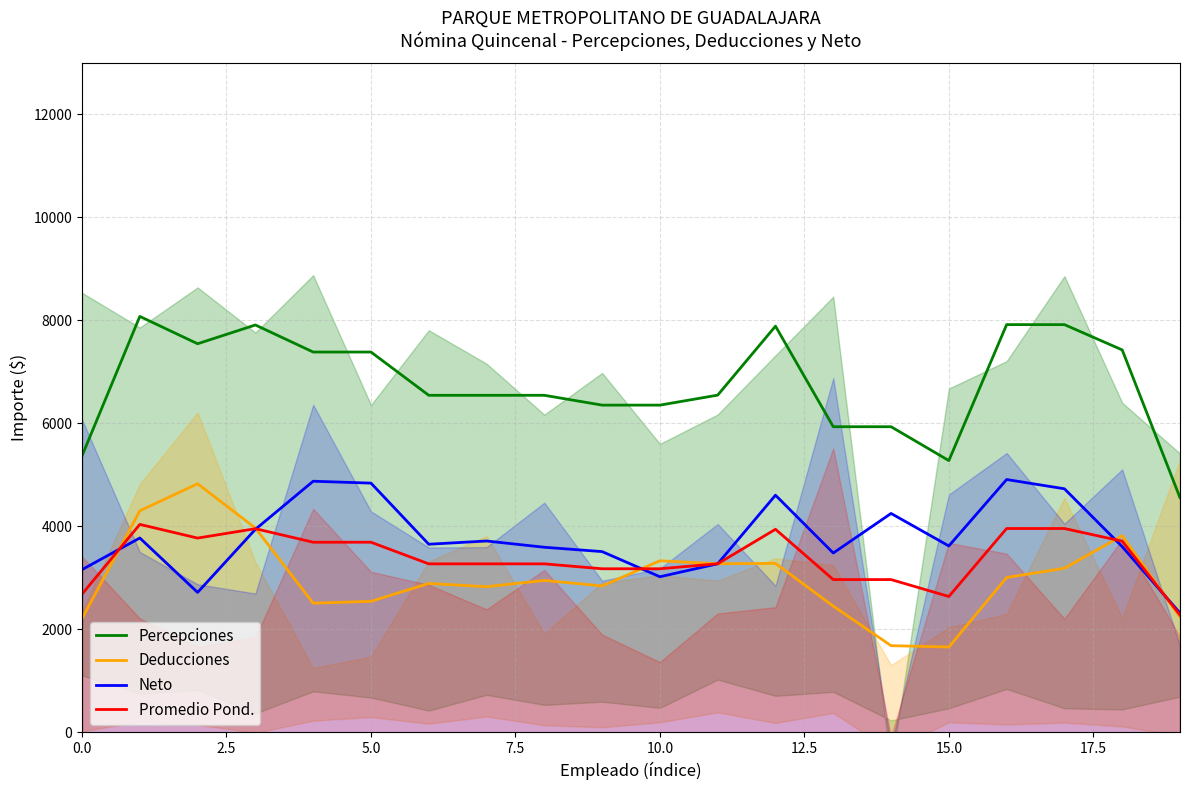

True or false: Percepciones and Promedio Pond. intersect in this chart.

False